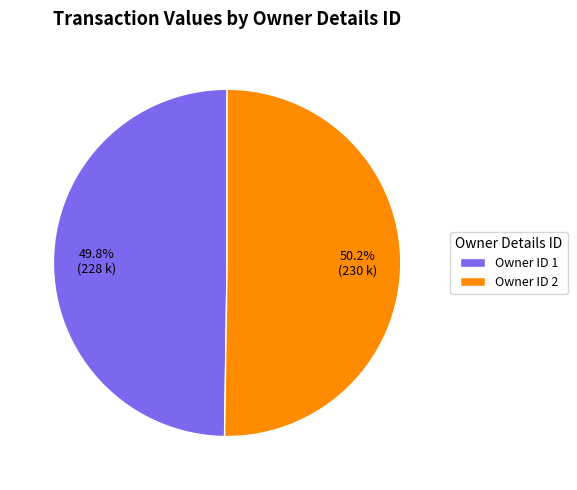

To the nearest percent, what is the average slice percentage?

50%